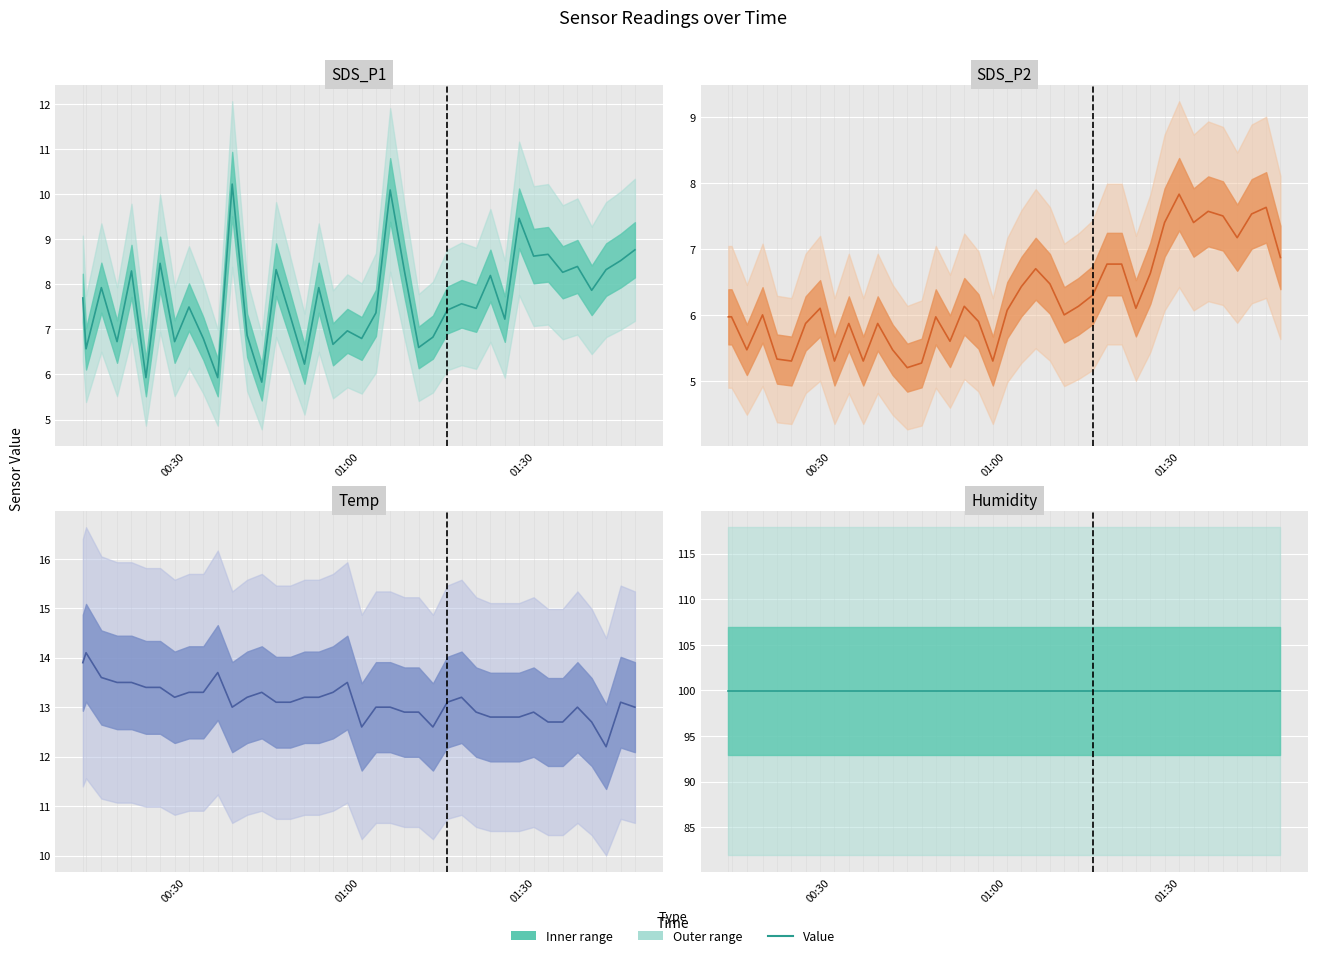

How many lines are shown in the chart?

4